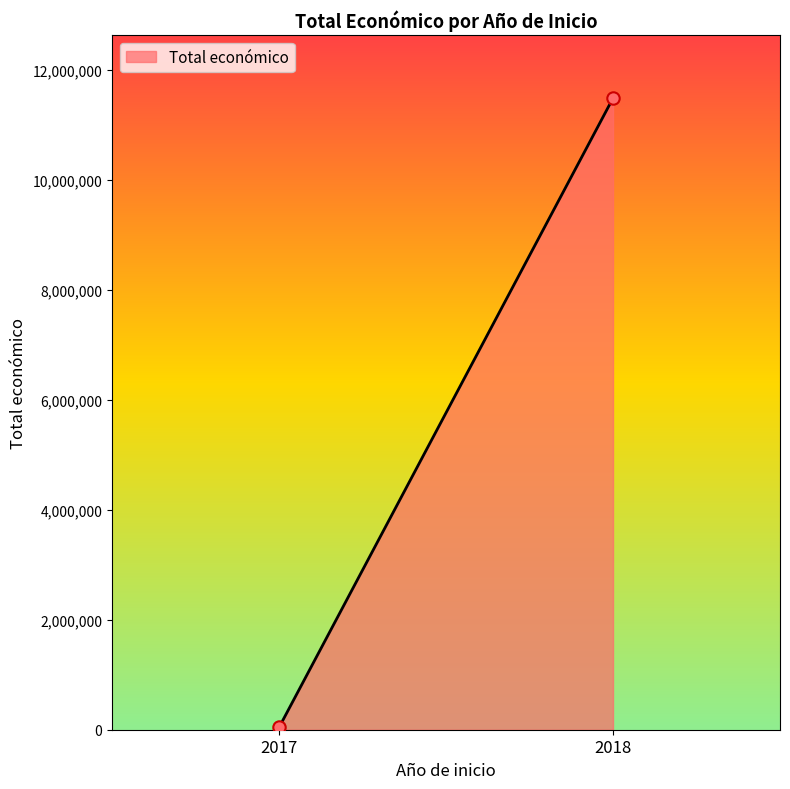

What is the range of Y values (max minus min)?

11451640